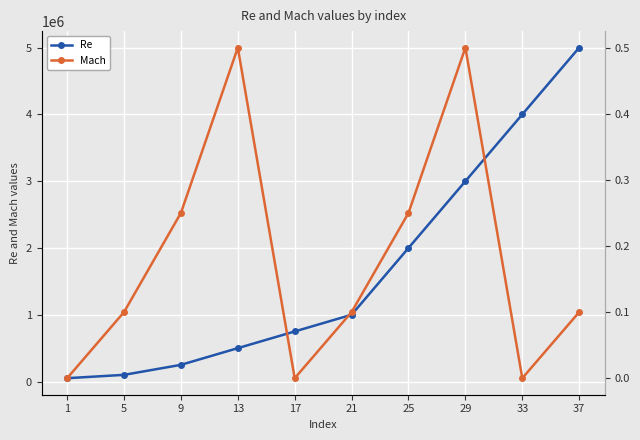

What is the difference between the Re values at 5 and 1?

50000